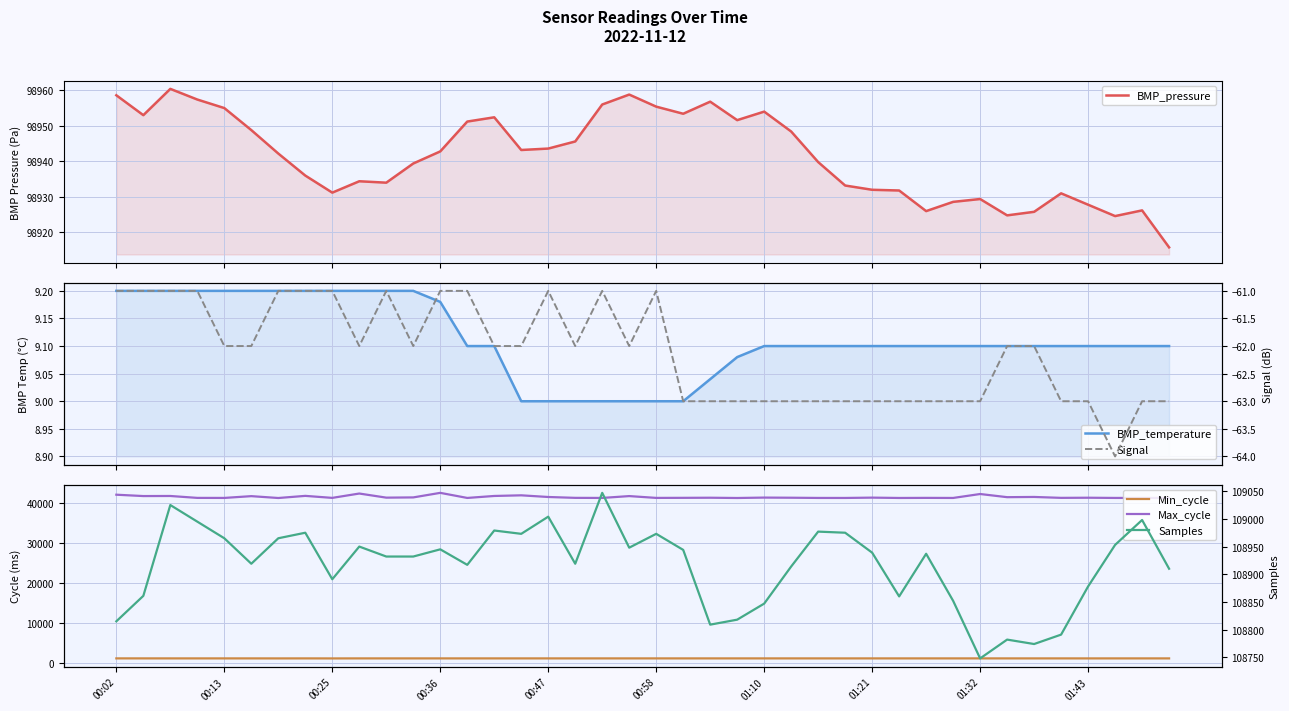

Is it true that Min_cycle equals 2195.5 at 01:10?

False